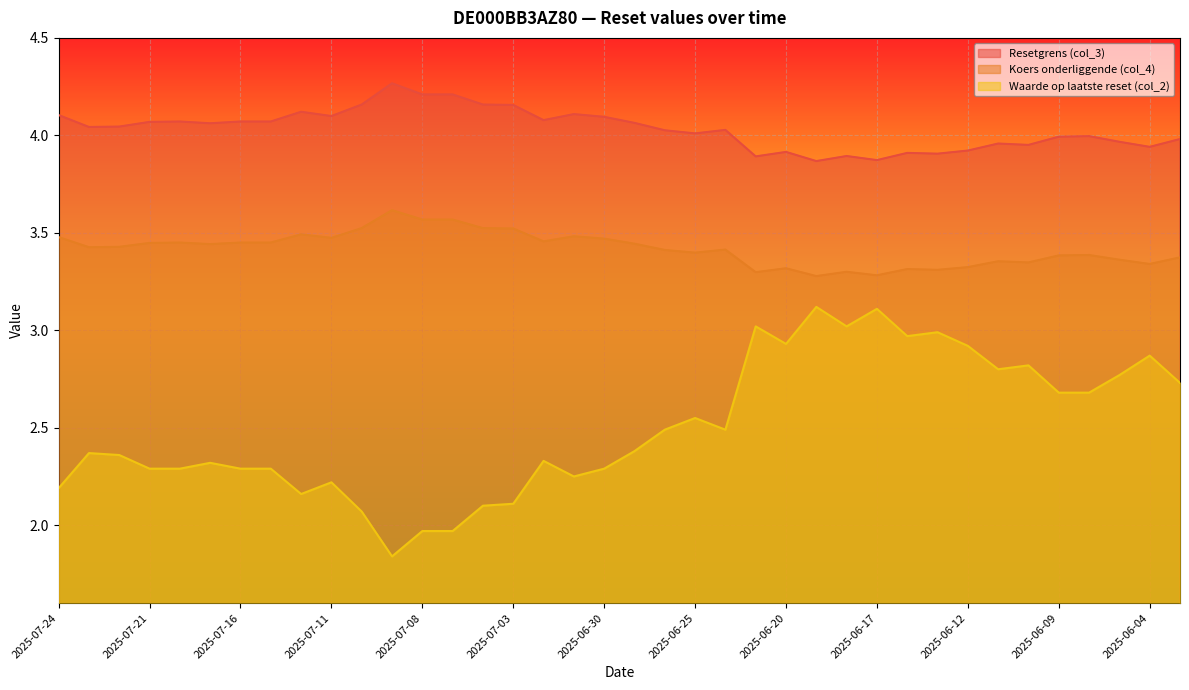

What is the sum of all Koers onderliggende (col_4) values?

129.9